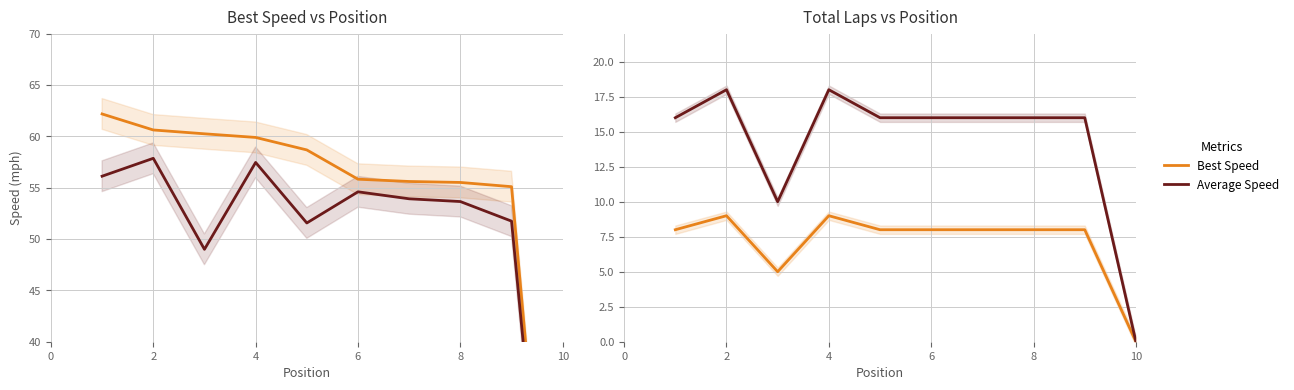

At how many categories does at least one series exceed 56?

5